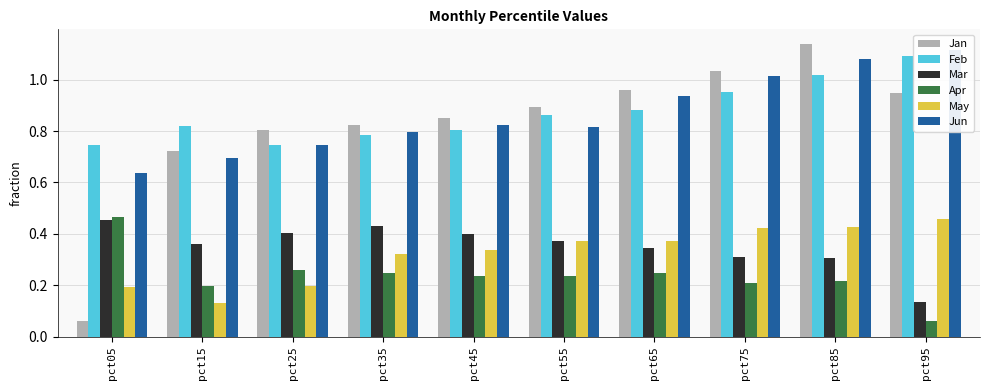

What is the difference between the Feb values at pct45 and pct95?

0.3